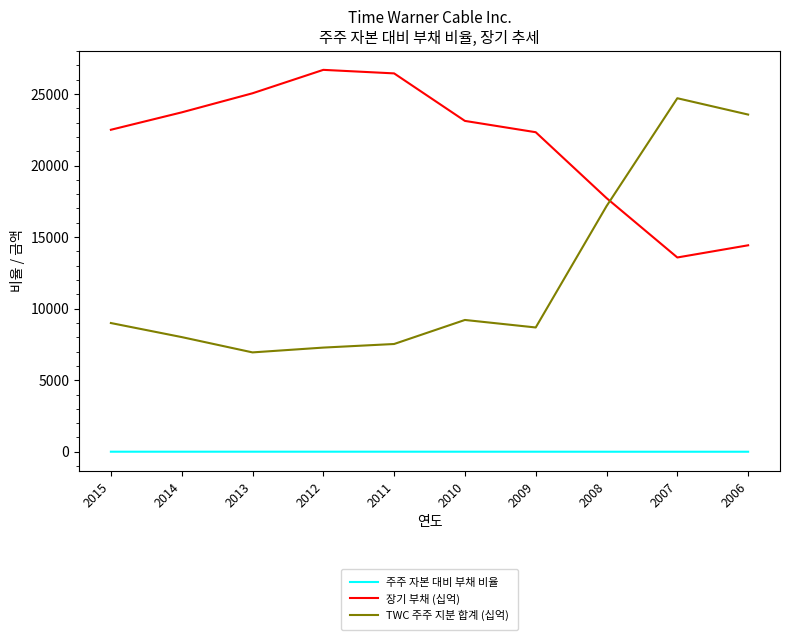

What is the lowest value of the 장기 부채 (십억) series?

13577.0